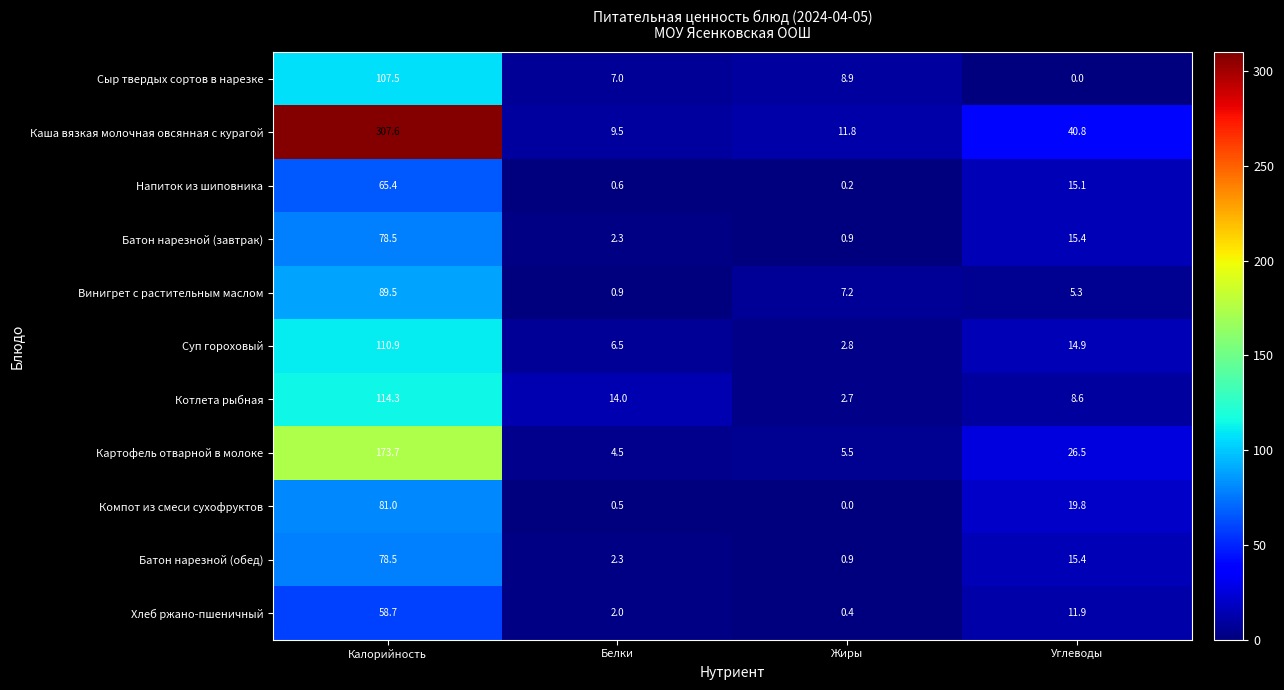

The value of Хлеб ржано-пшеничный at Углеводы is 11.9. True or false?

True